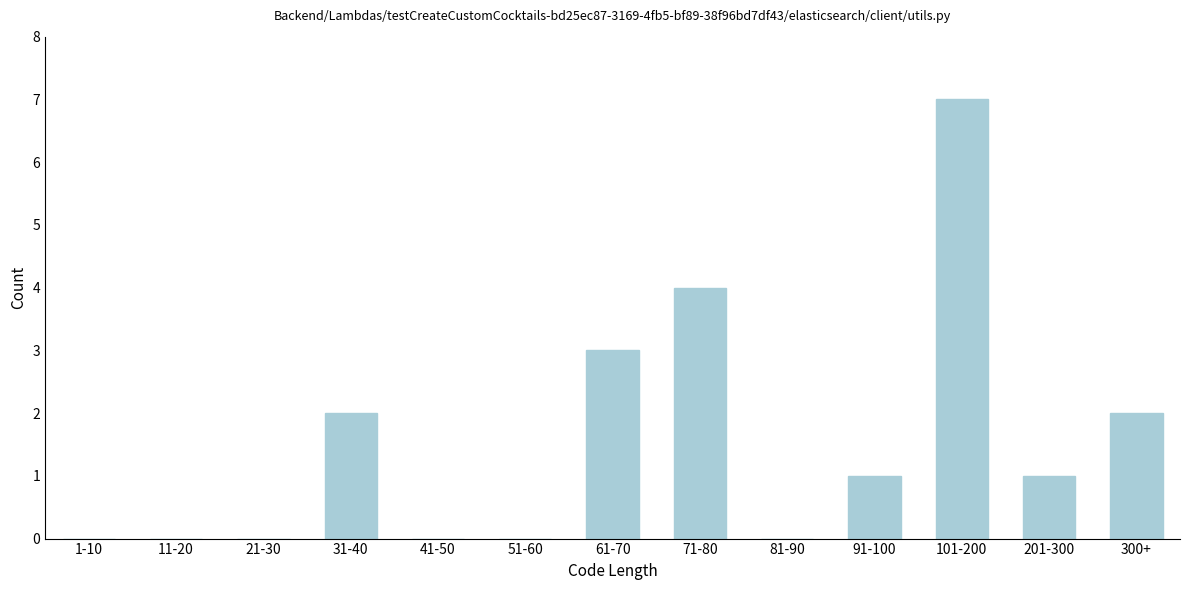

Reading right to left, what are all the values shown in this chart?

300+=2	201-300=1	101-200=7	91-100=1	81-90=0	71-80=4	61-70=3	51-60=0	41-50=0	31-40=2	21-30=0	11-20=0	1-10=0